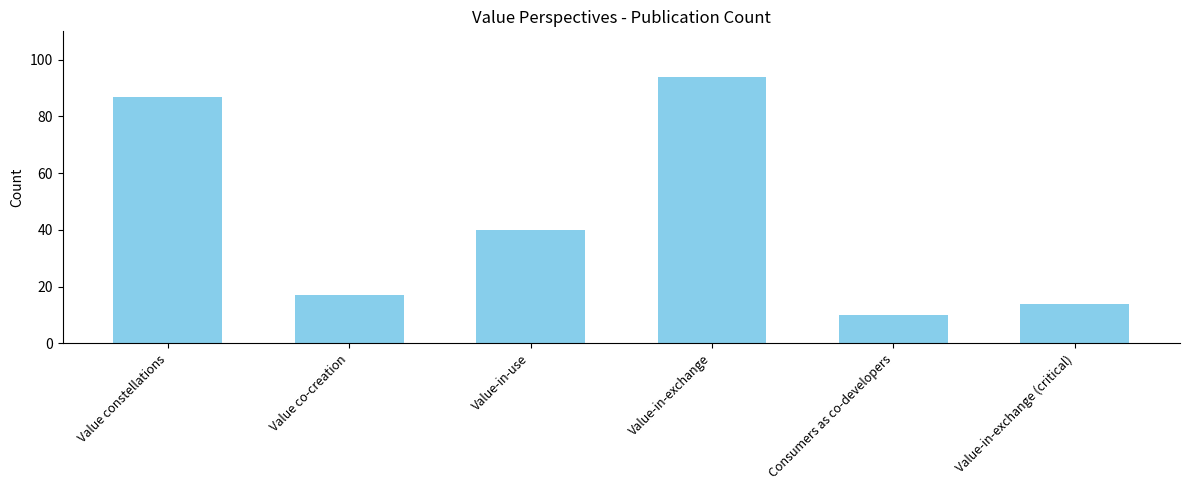

Are the bars grouped side by side (vs. stacked)?

No